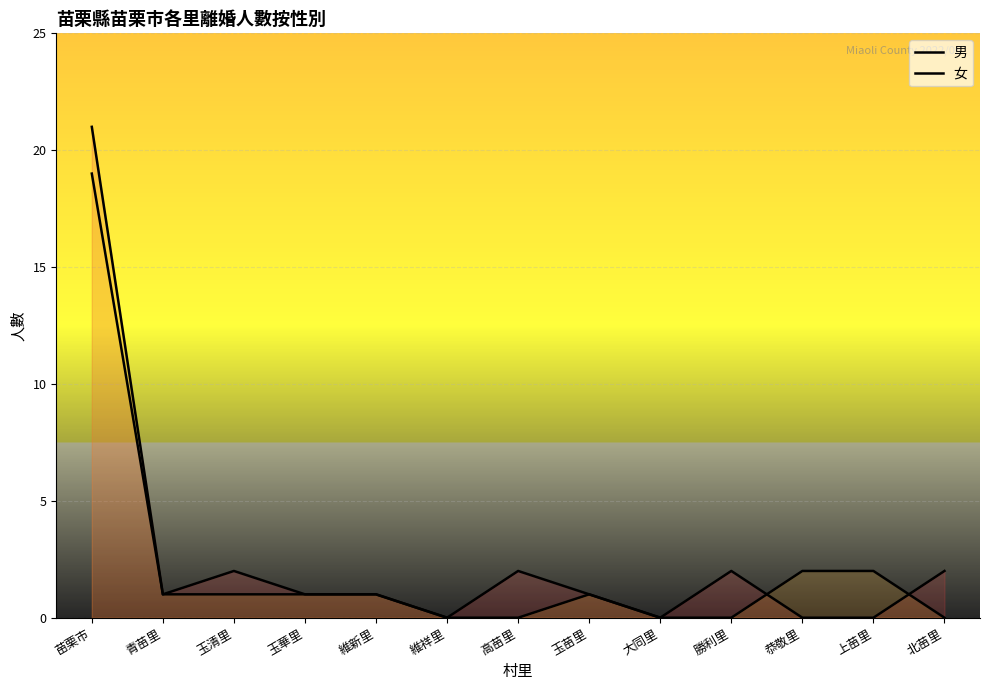

The 男 series shows 15 at 苗栗市. True or false?

False